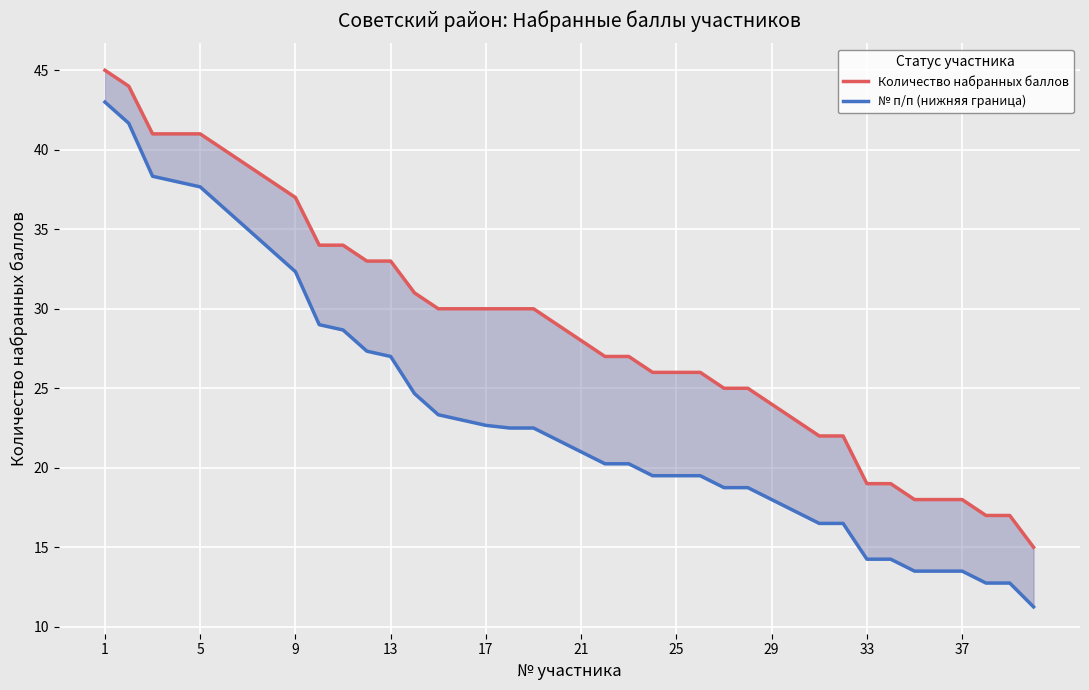

True or false: Количество набранных баллов and № п/п (нижняя граница) intersect in this chart.

False